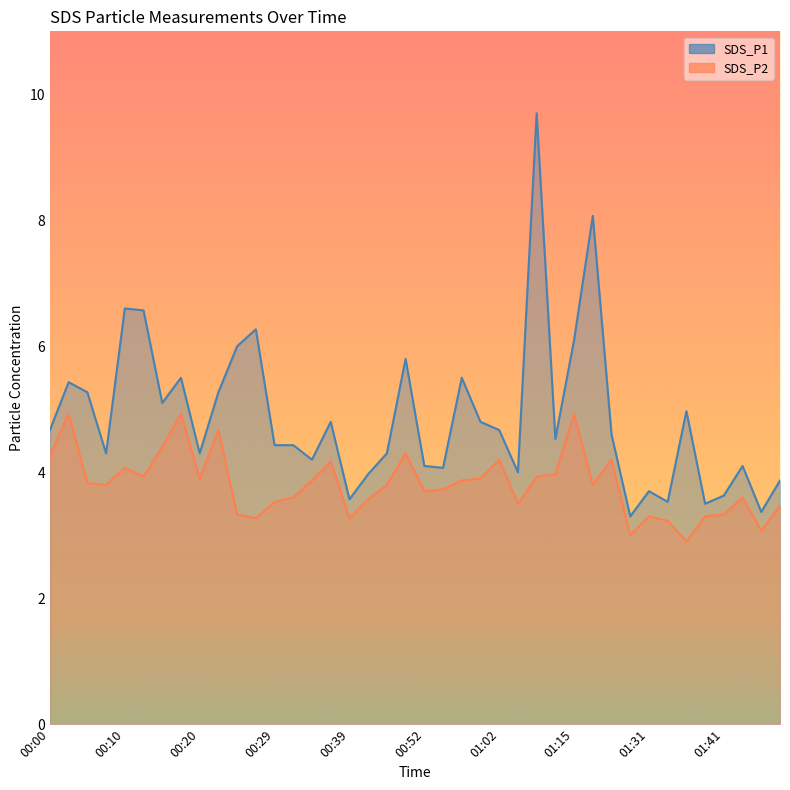

True or false: SDS_P2 and SDS_P1 intersect in this chart.

False